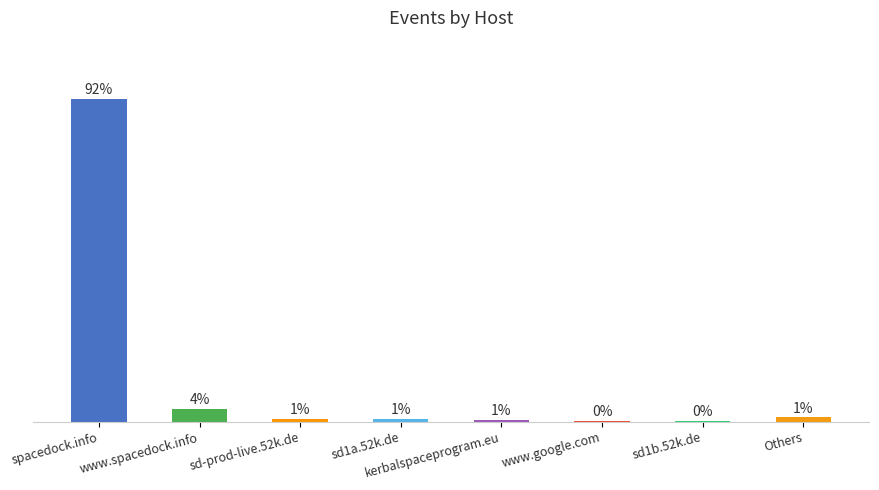

What is the sum of all values?

100.0